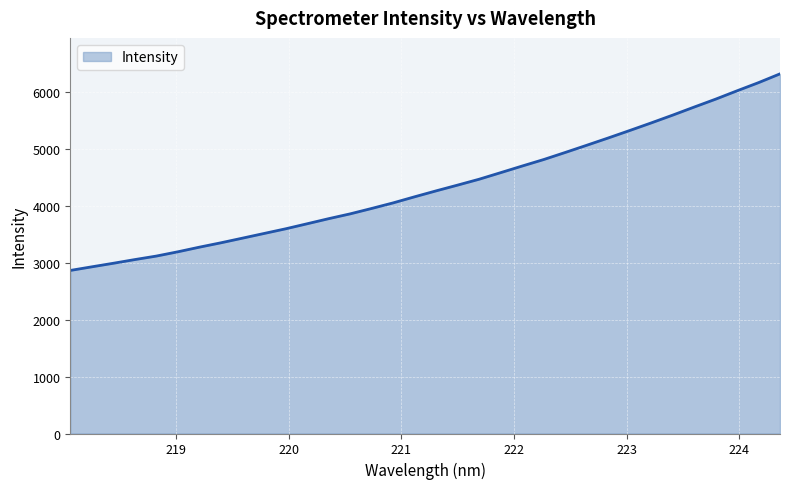

True or false: there are more than 2 points higher than both neighbors.

False